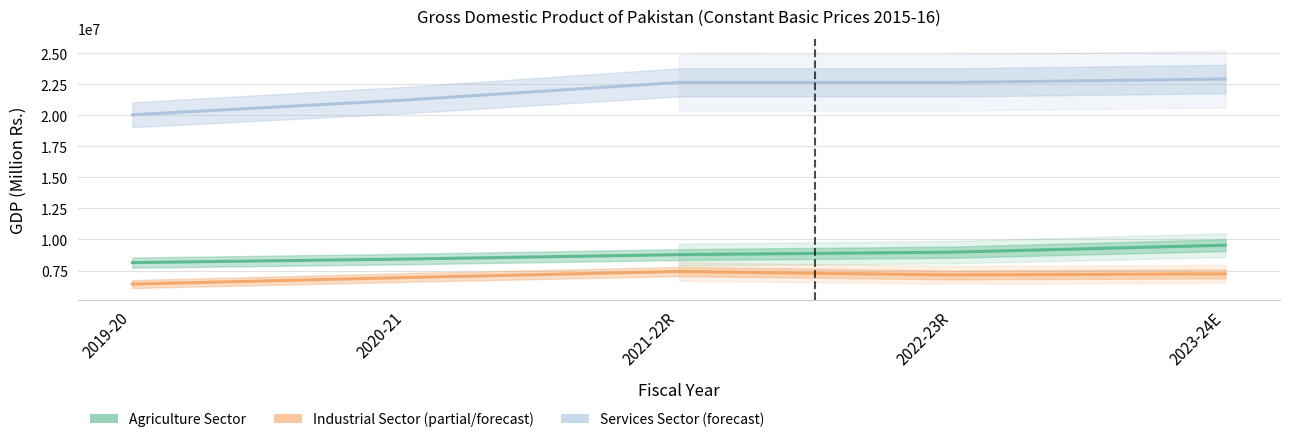

What is the sum of the Industrial Sector values at 2023-24E and 2022-23R?

14375242